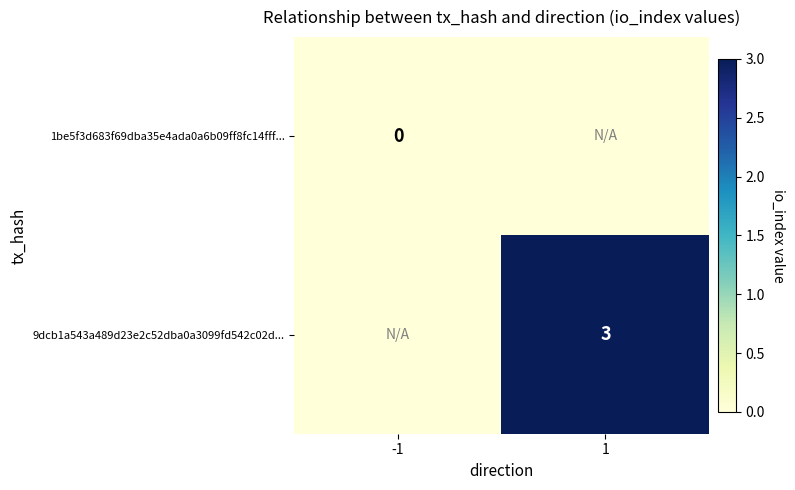

The 9dcb1a543a489d23e2c52dba0a3099fd542c02d... series shows 3 at 1. True or false?

True